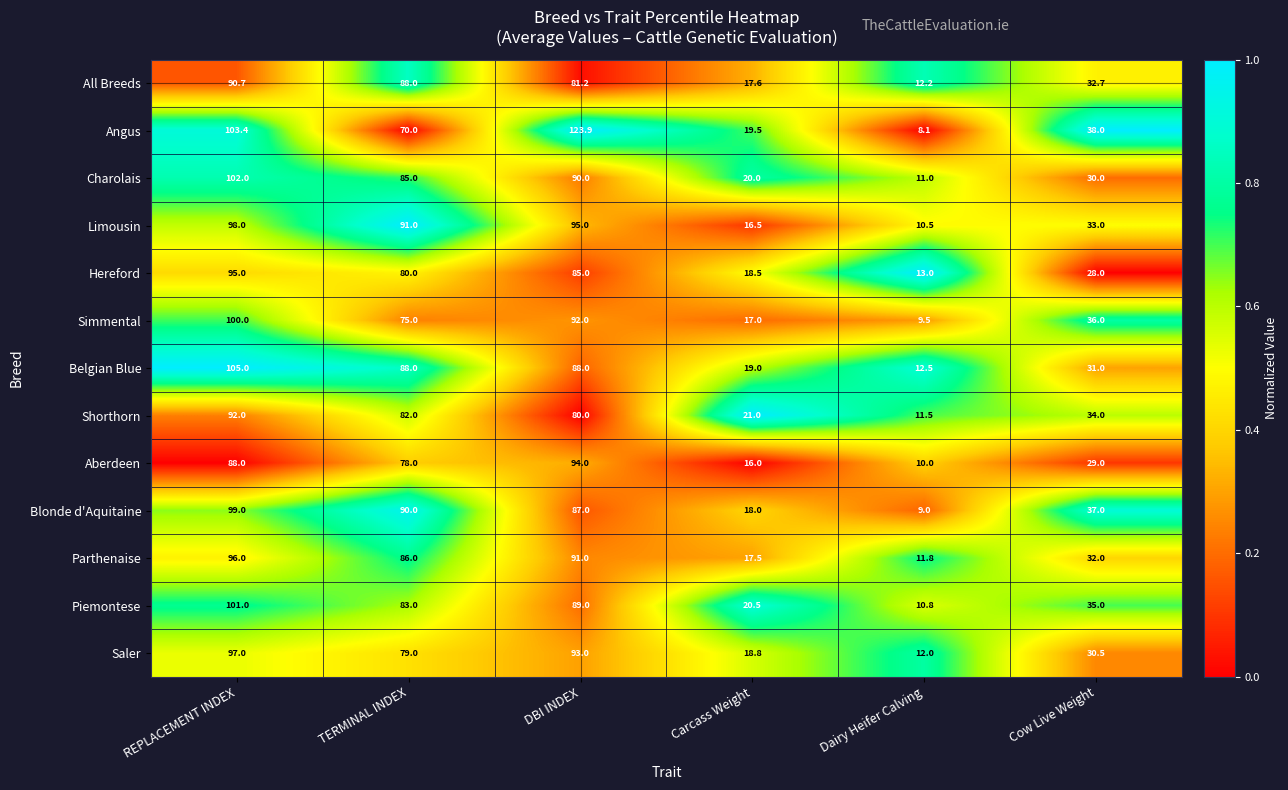

What is the greatest value displayed?

123.9